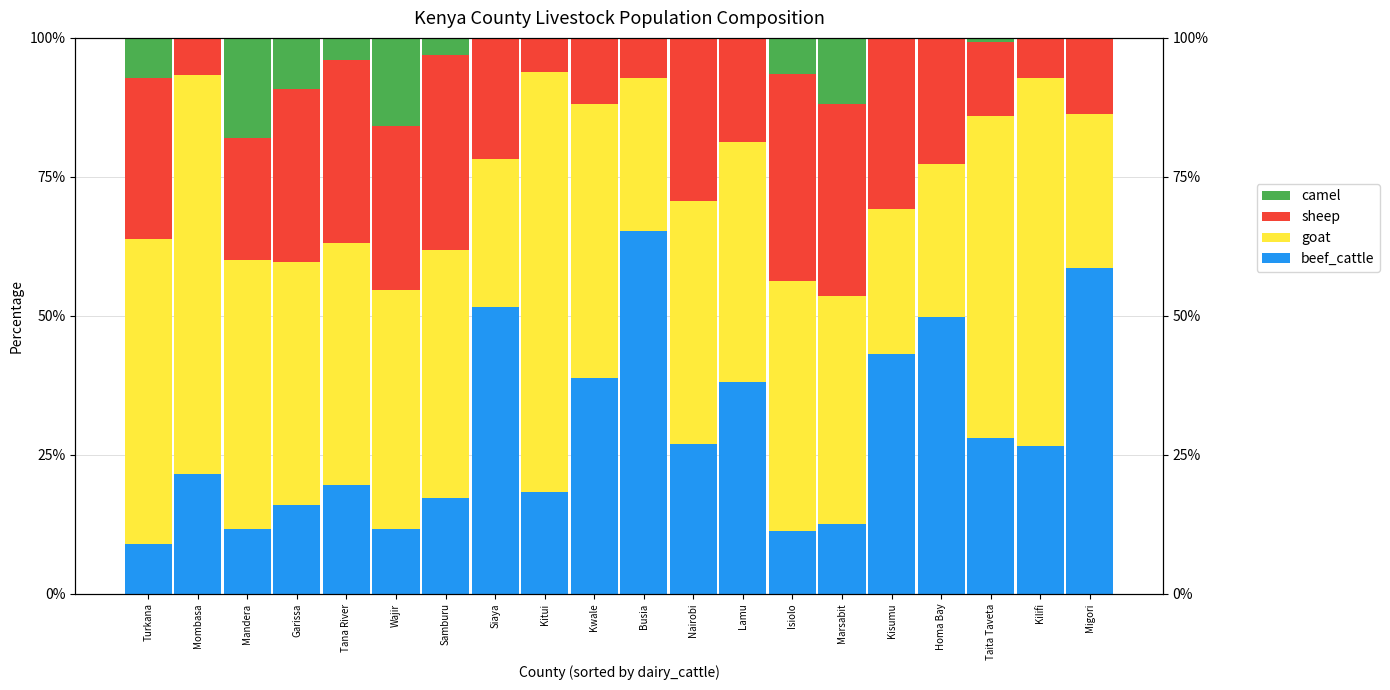

What is the label of the 2nd bar from the right?

Kilifi